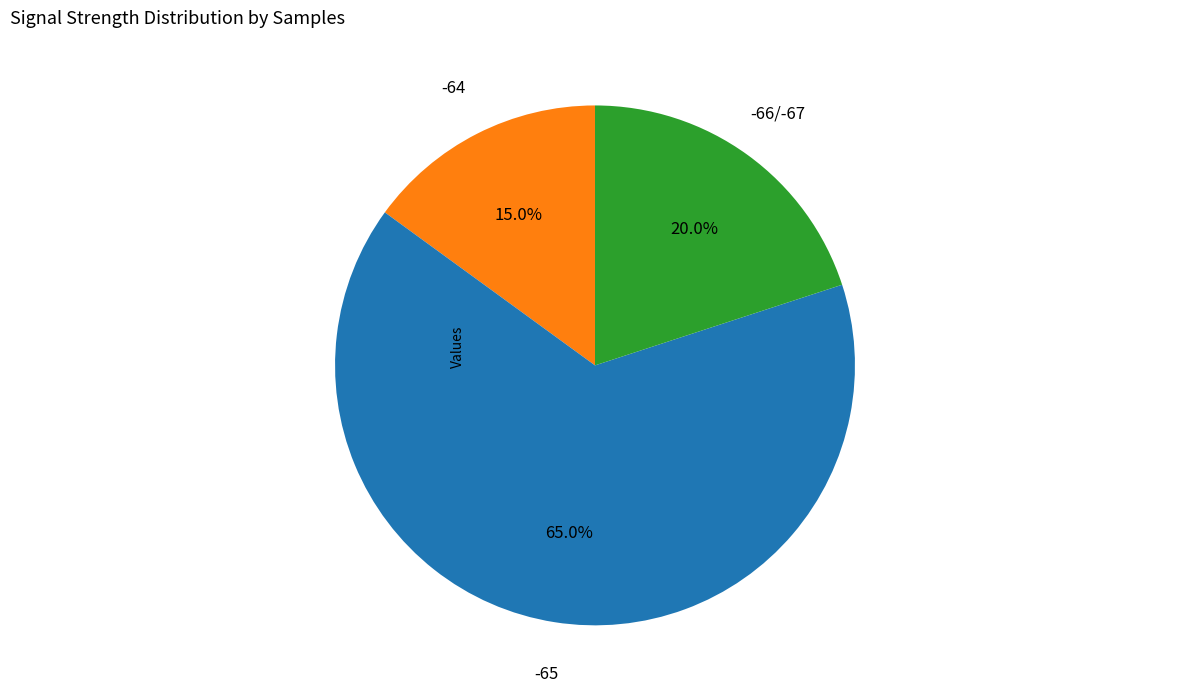

To the nearest percent, what is the average slice percentage?

33%